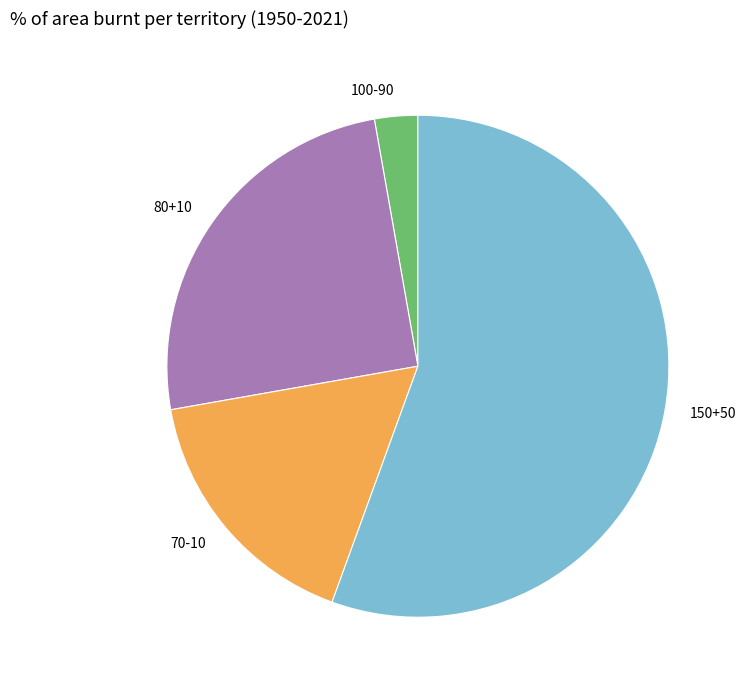

Is it true that 70-10 is 17% of the pie?

True